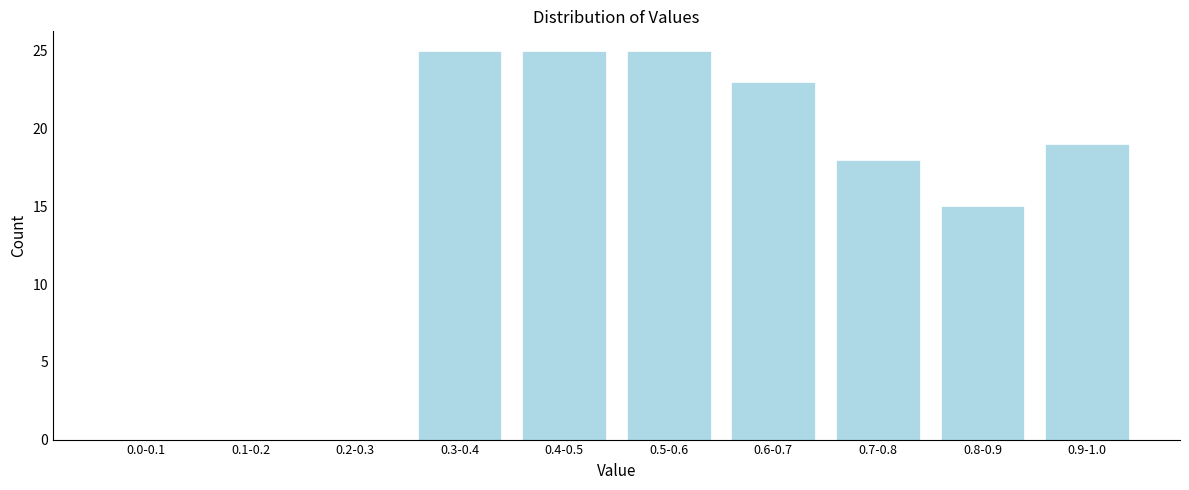

Reading left to right, what are all the values shown in this chart?

0.0-0.1=0	0.1-0.2=0	0.2-0.3=0	0.3-0.4=25	0.4-0.5=25	0.5-0.6=25	0.6-0.7=23	0.7-0.8=18	0.8-0.9=15	0.9-1.0=19